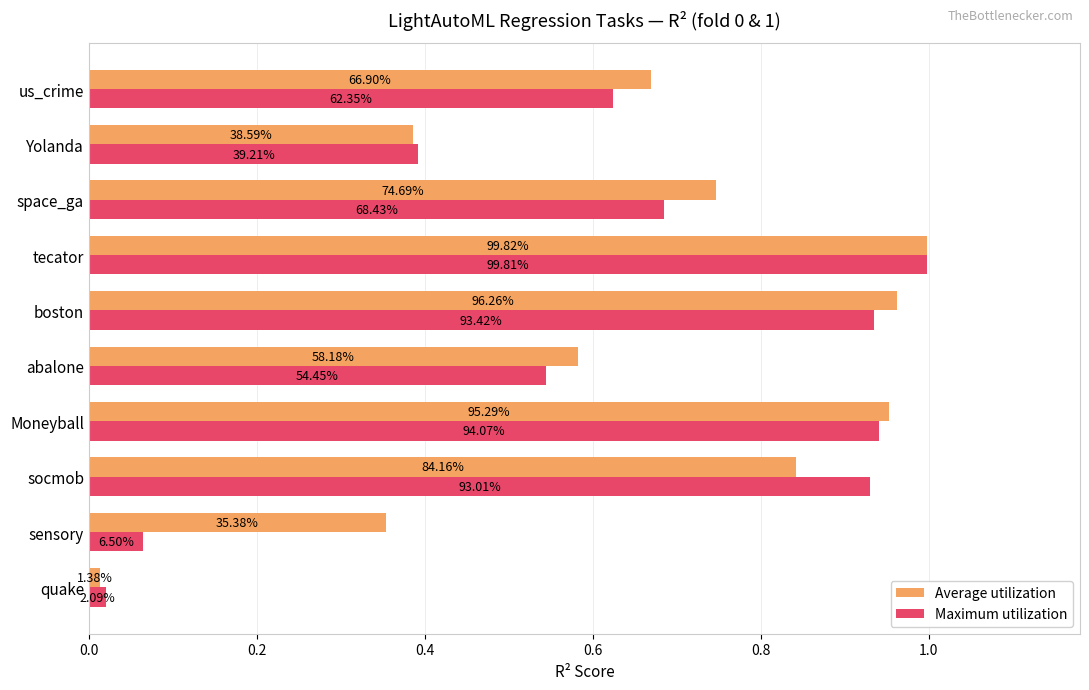

What are all the series names shown in the legend?

Average utilization, Maximum utilization